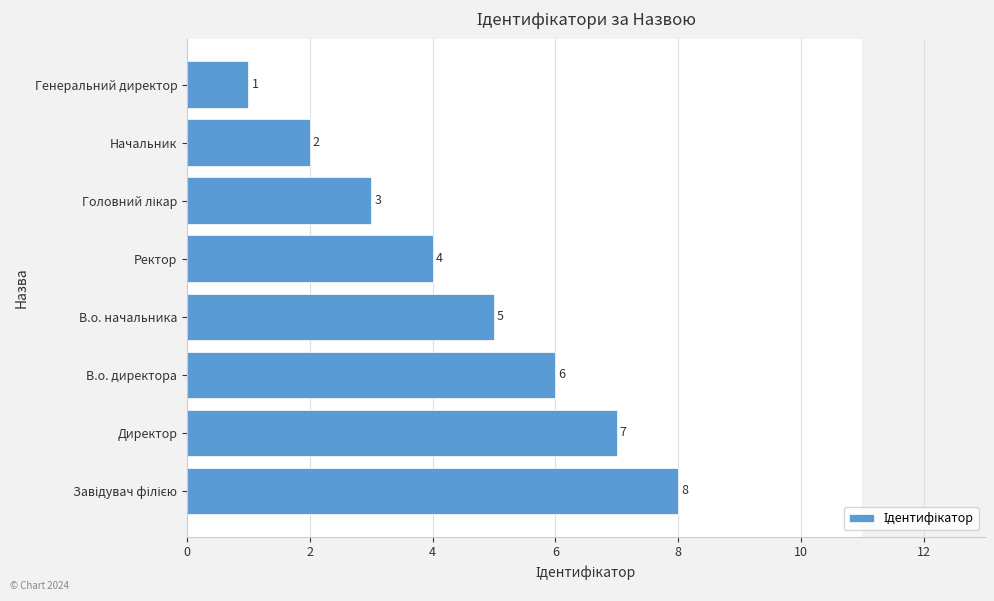

Count the number of categories in the chart.

8